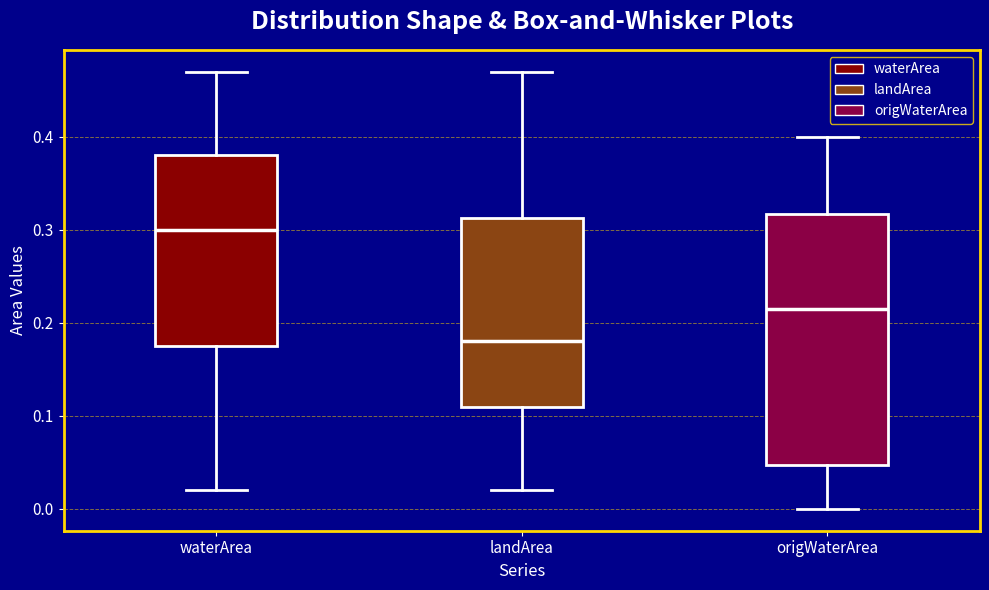

Which box's median line is the highest?

waterArea